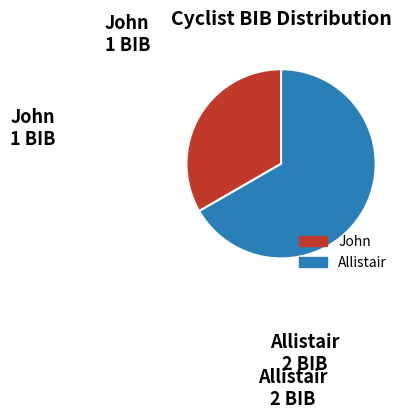

Is it true that Allistair is 74% of the pie?

False